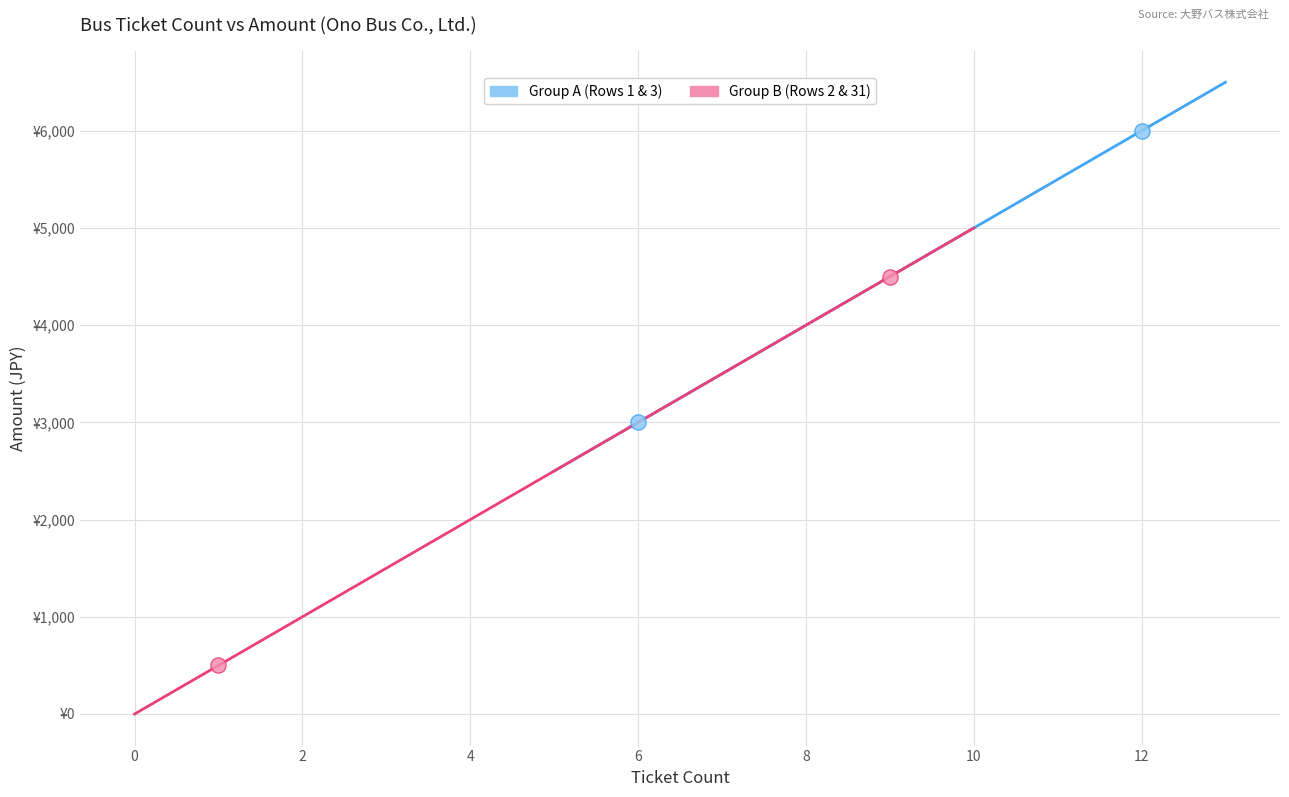

What are all the series names shown in the legend?

Group A (Rows 1 & 3), Group B (Rows 2 & 31)